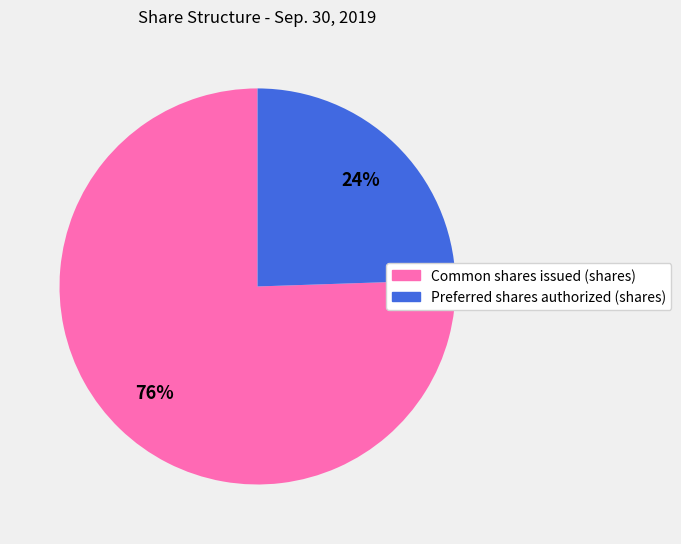

True or false: Preferred shares authorized (shares) accounts for 24% of the total.

True